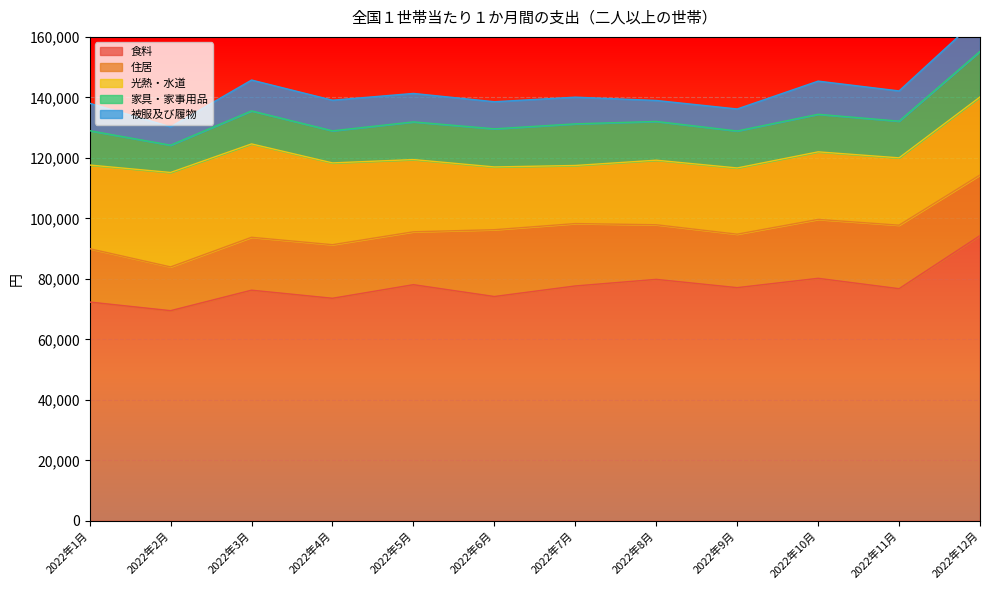

Which label corresponds to the smallest value in the chart?

2022年2月